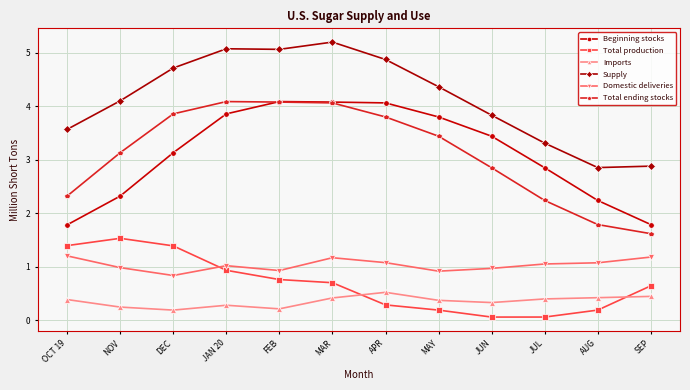

True or false: Supply has a value of 5.1 at JAN 20.

True